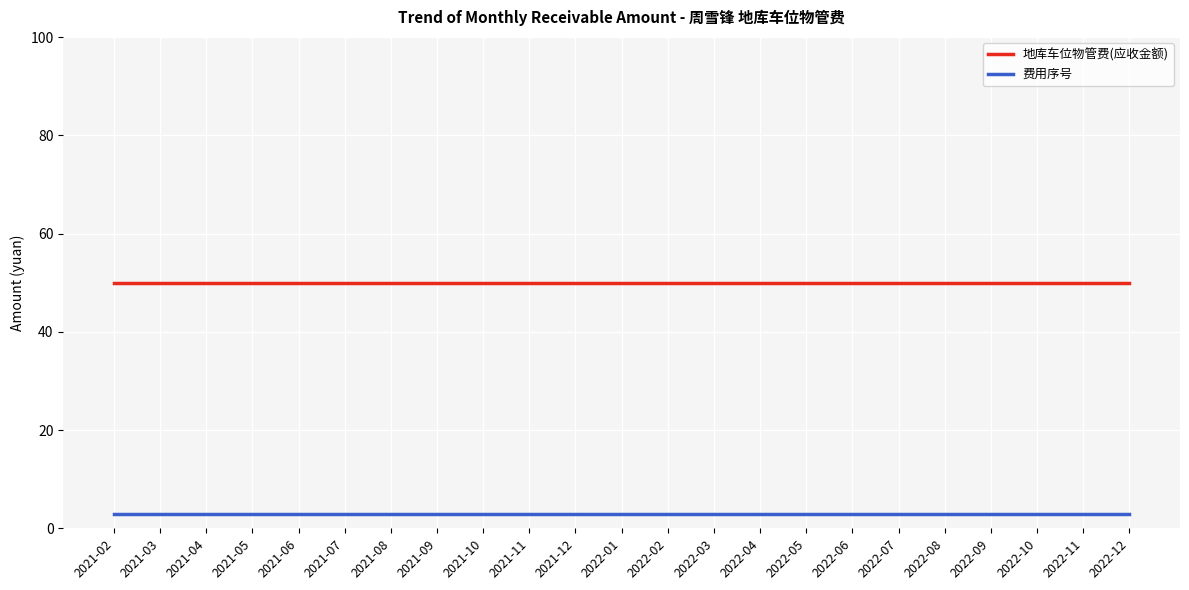

What position from the right is 2021-04?

21